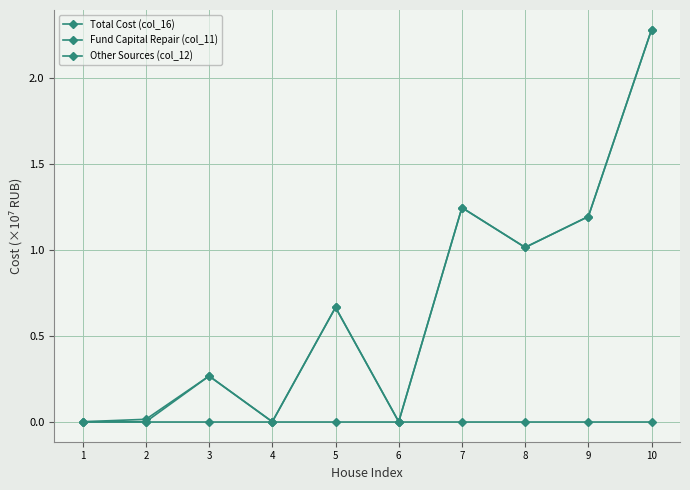

How many lines are shown in the chart?

3